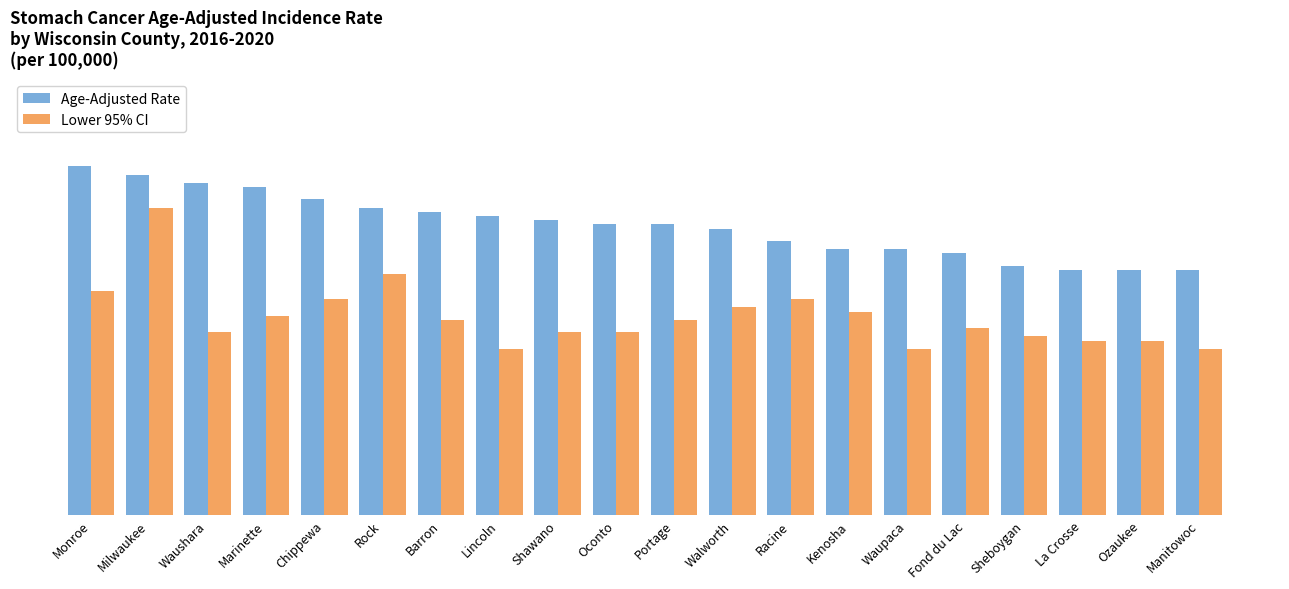

Does the chart contain any negative values?

No